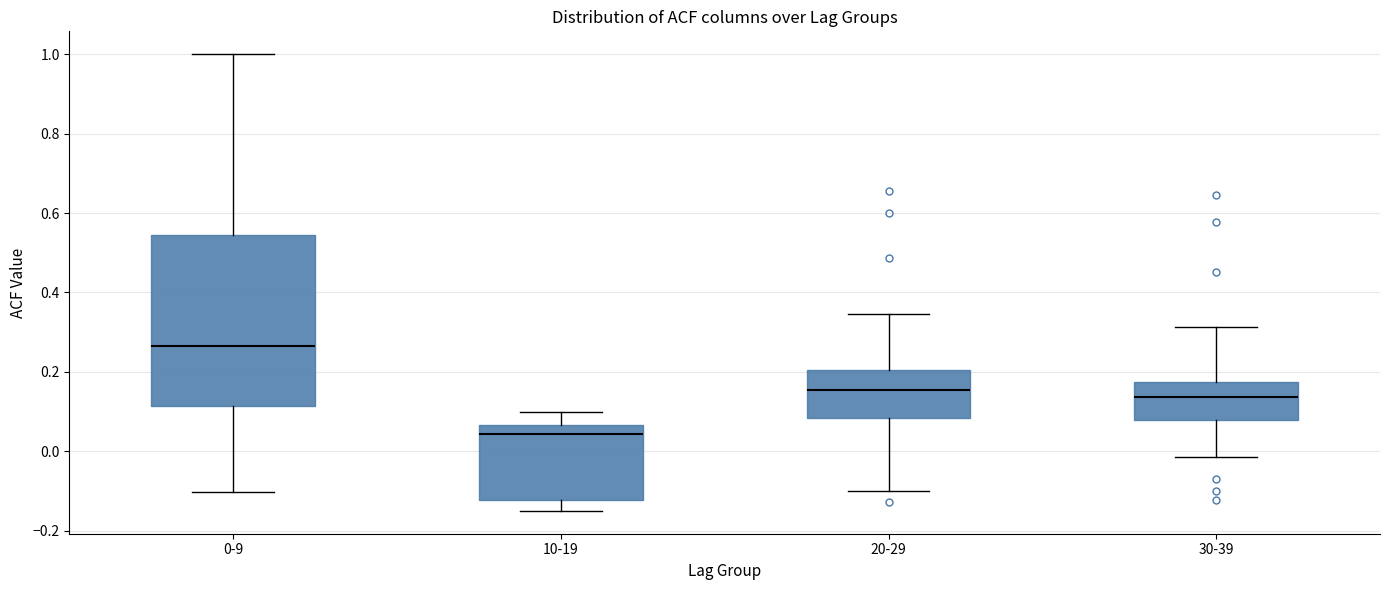

Where does the median line of the box for 0-9 sit on the y-axis? The values are not printed on the chart, so give them approximately, as read against the axis.

0.26